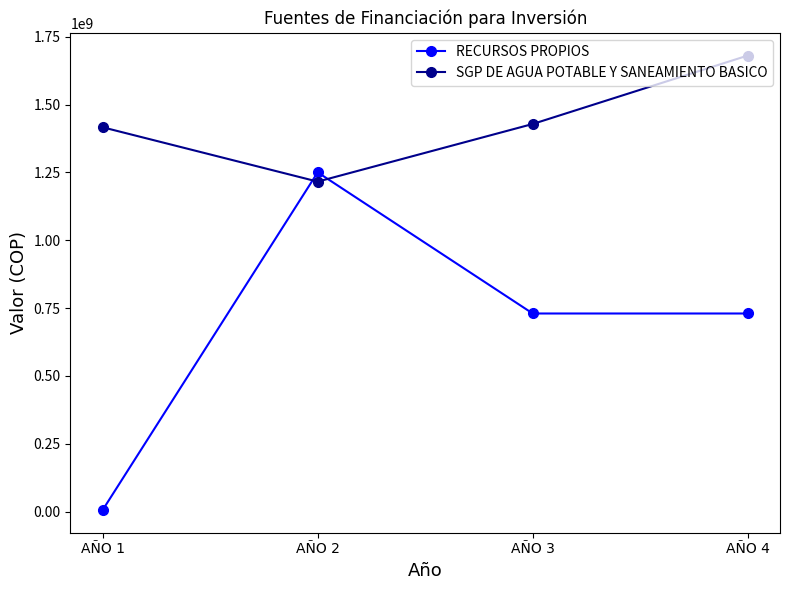

At how many categories does at least one series exceed 577329959?

4